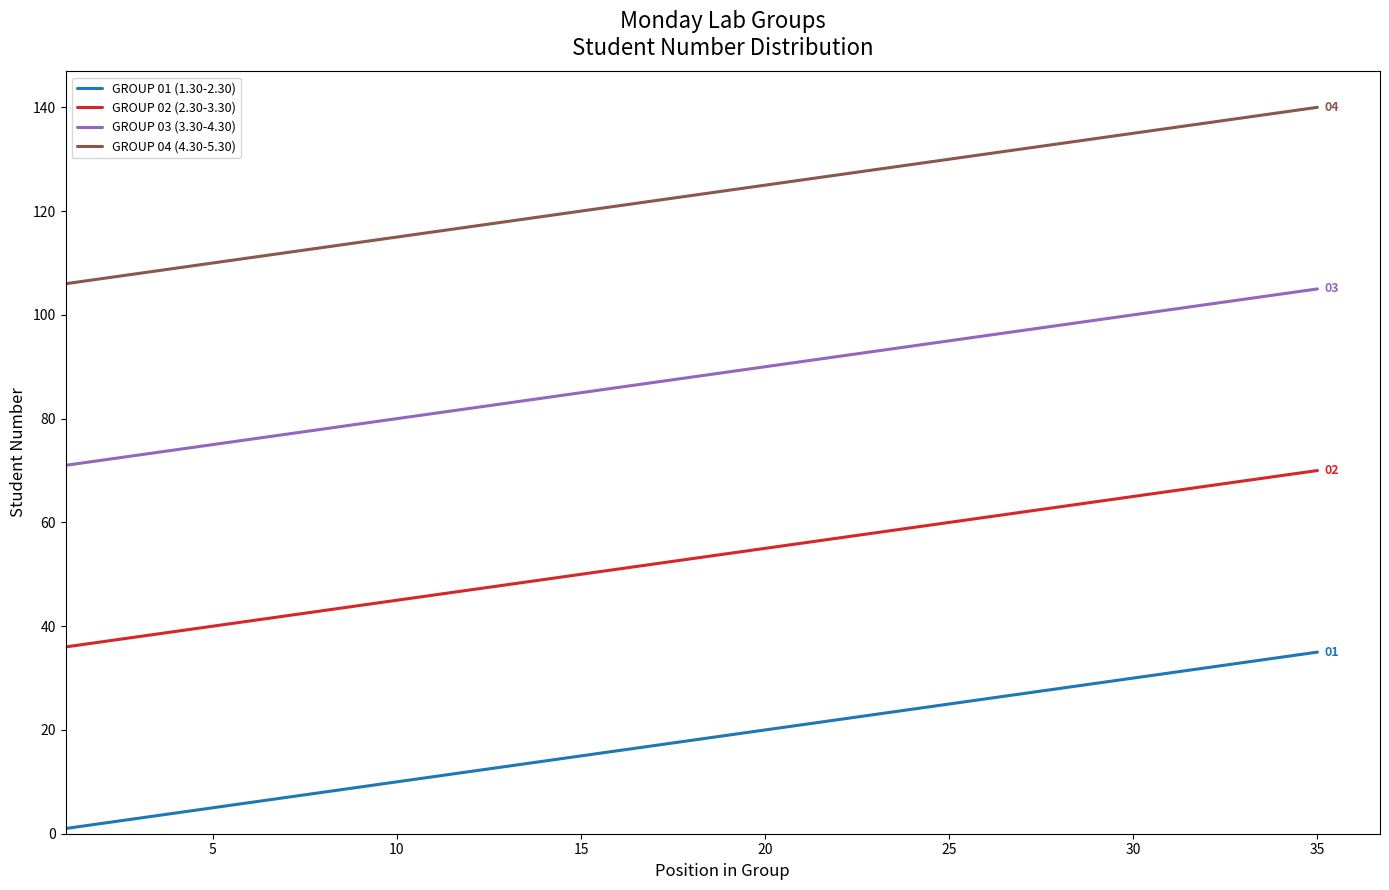

What is the greatest value displayed?

140